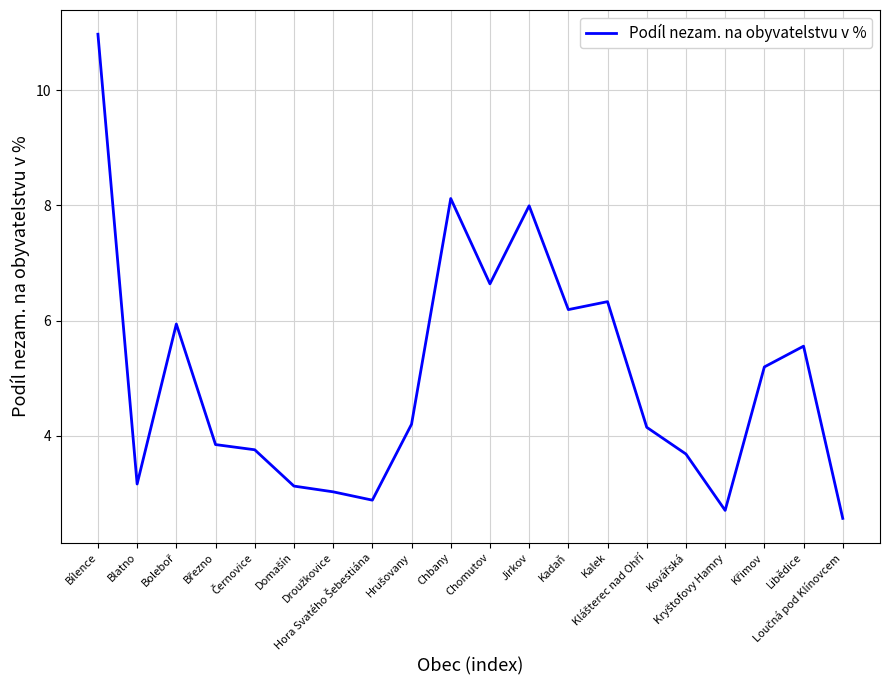

At which category does the data reach its first local valley?

Blatno